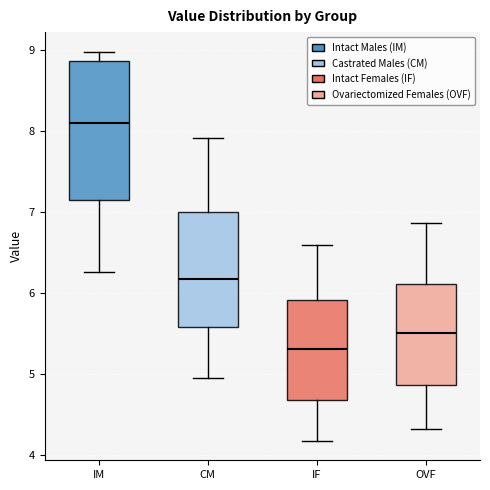

Where does the median line of the box for IM sit on the y-axis? The values are not printed on the chart, so give them approximately, as read against the axis.

8.1